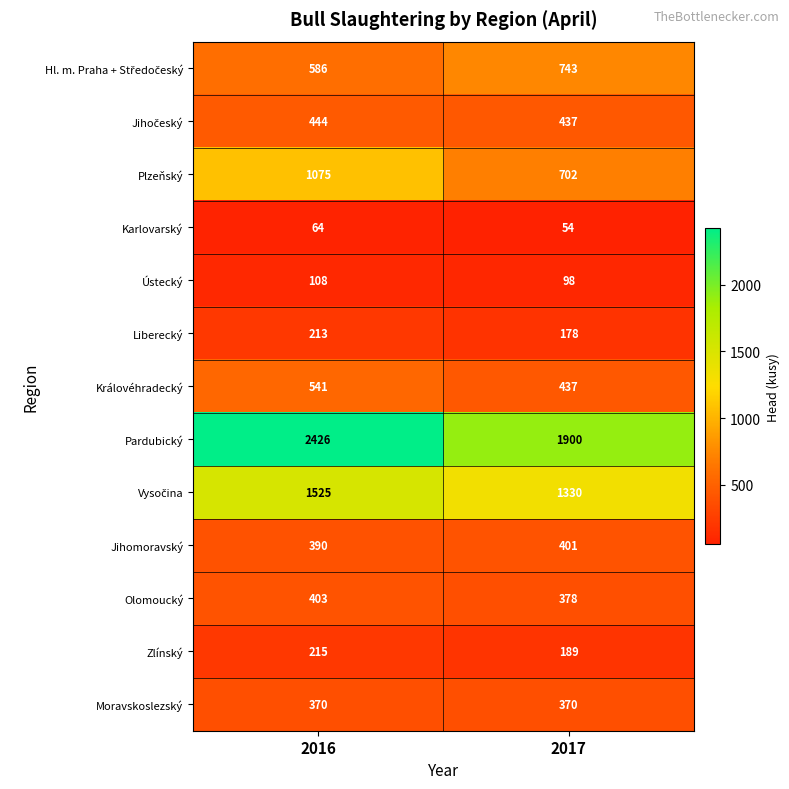

What is the sum of the Karlovarský values at 2016 and 2017?

118